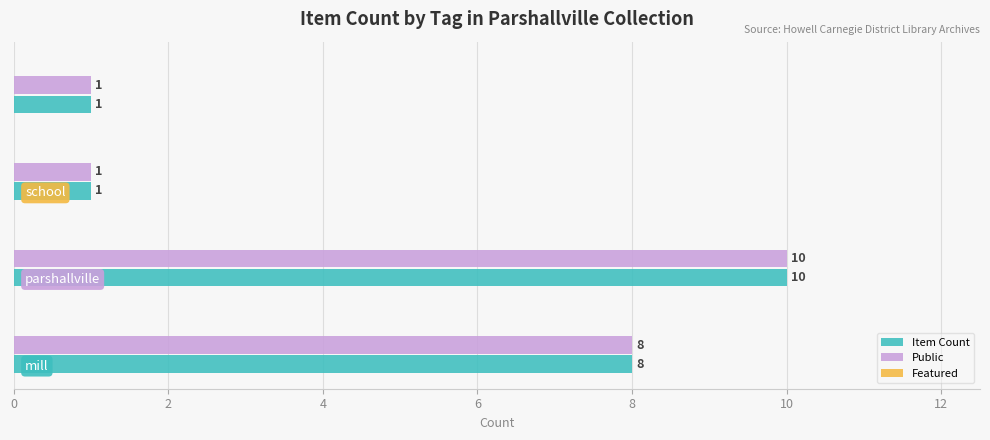

How many Public values are between 1 and 10?

4